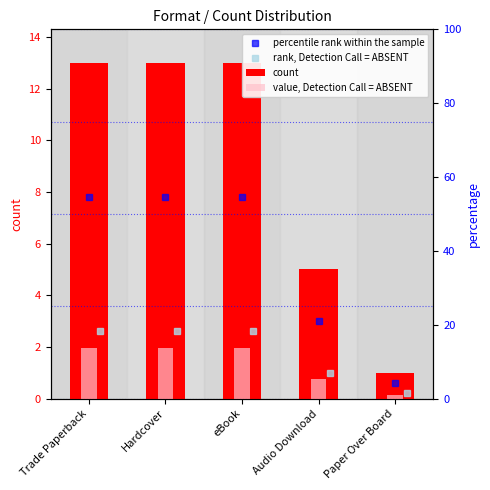

What is the difference between the second highest and minimum values?

12